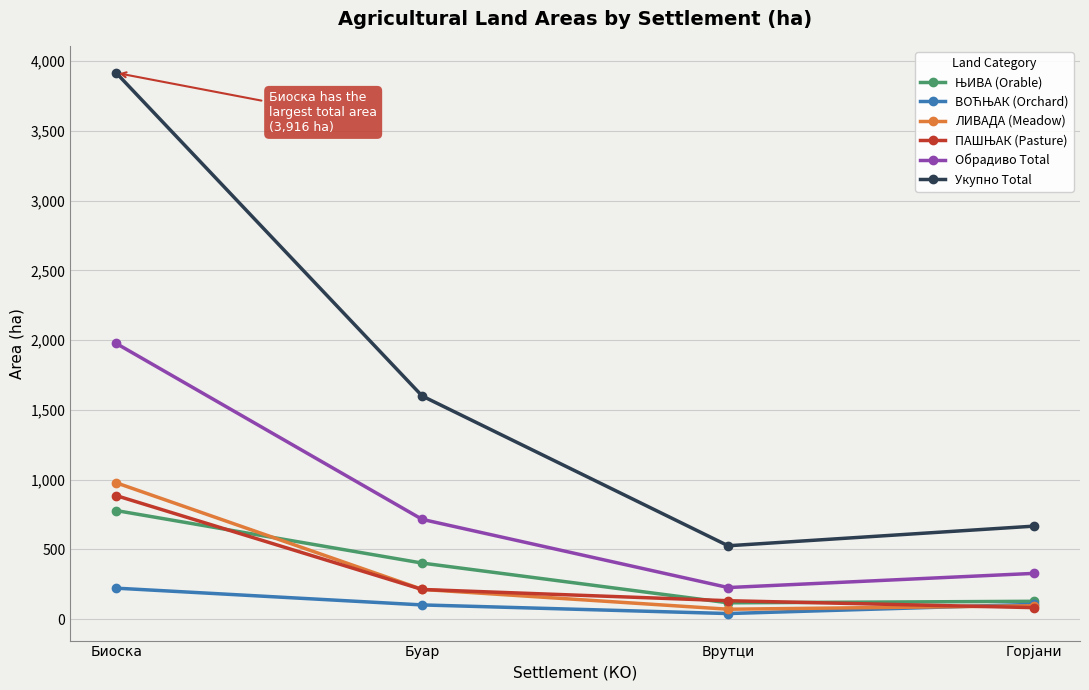

What is the label of the 4th point from the left?

Горјани